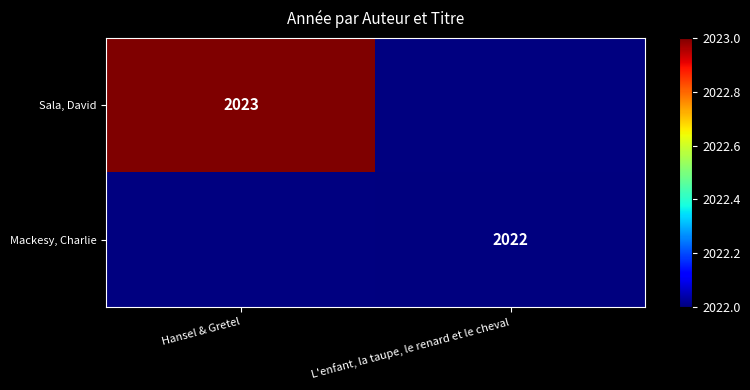

True or false: Mackesy, Charlie has a value of 2022 at L'enfant, la taupe, le renard et le cheval.

True